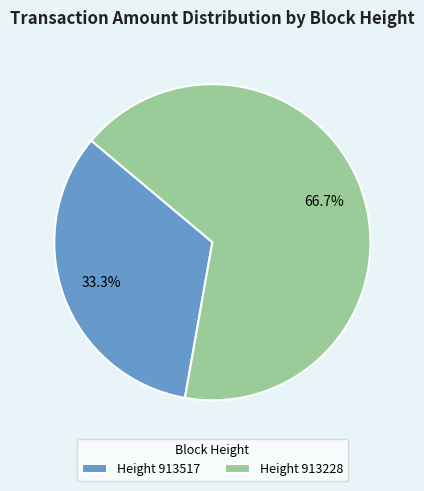

Which slice is the smallest?

Height 913517